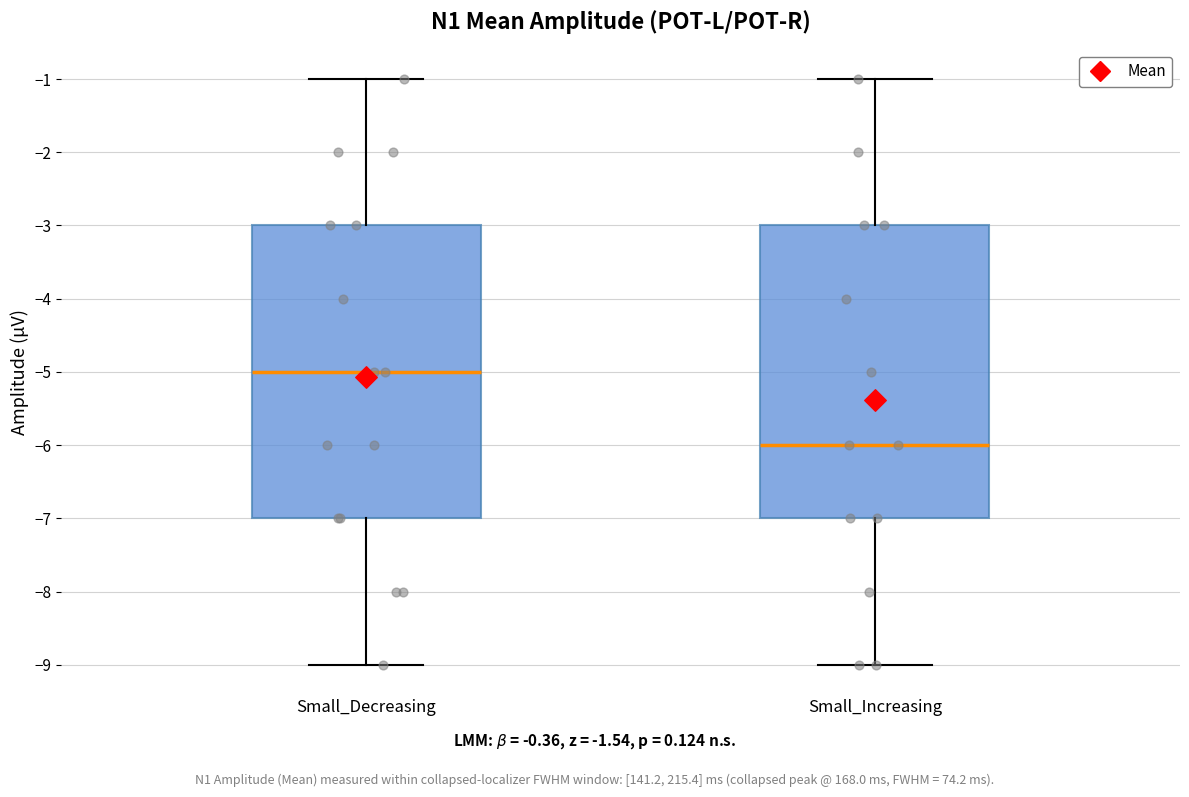

Reading left to right, transcribe this box plot: for each box, give where its median line is, the range the box spans, and where its two whiskers end, as read against the y-axis. The values are not printed on the chart, so give them approximately, as read against the axis.

Small_Decreasing: median -5, box -7 to -3, whiskers -9 to -1
Small_Increasing: median -6, box -7 to -3, whiskers -9 to -1